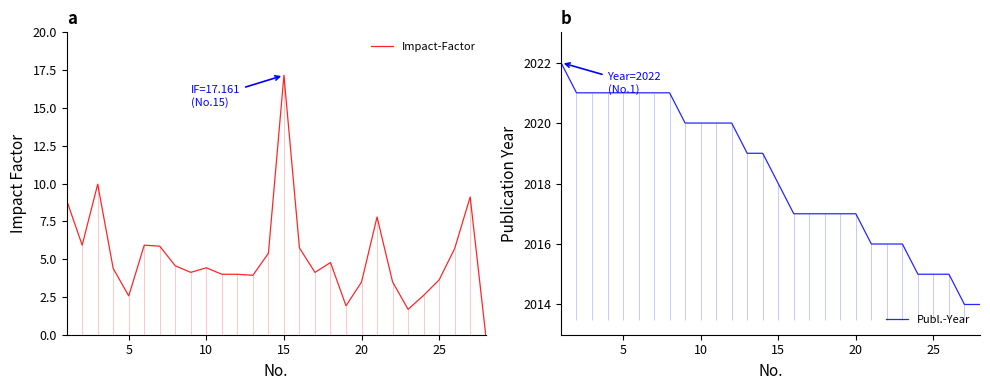

True or false: Impact-Factor has a value of 17.5 at 10.

False